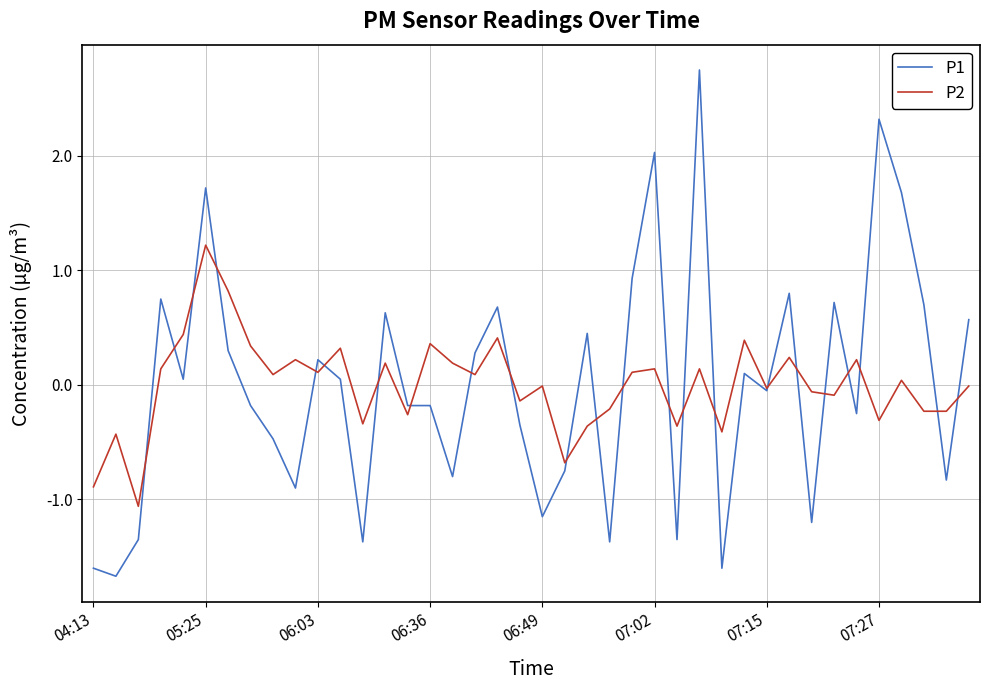

Which series has the largest range (max minus min)?

P1